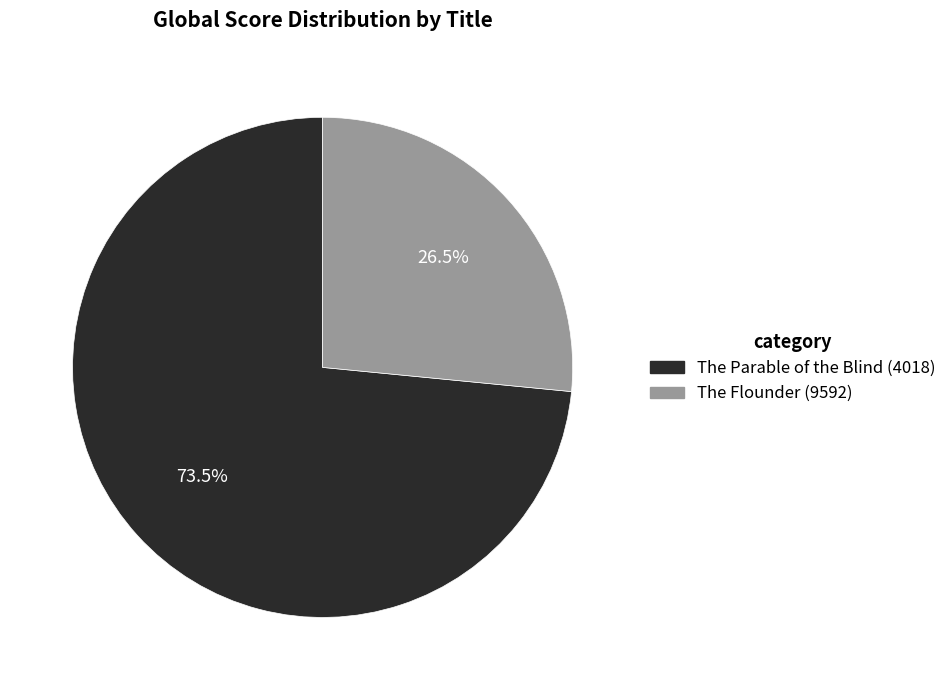

Which slice is the largest?

The Parable of the Blind (4018)